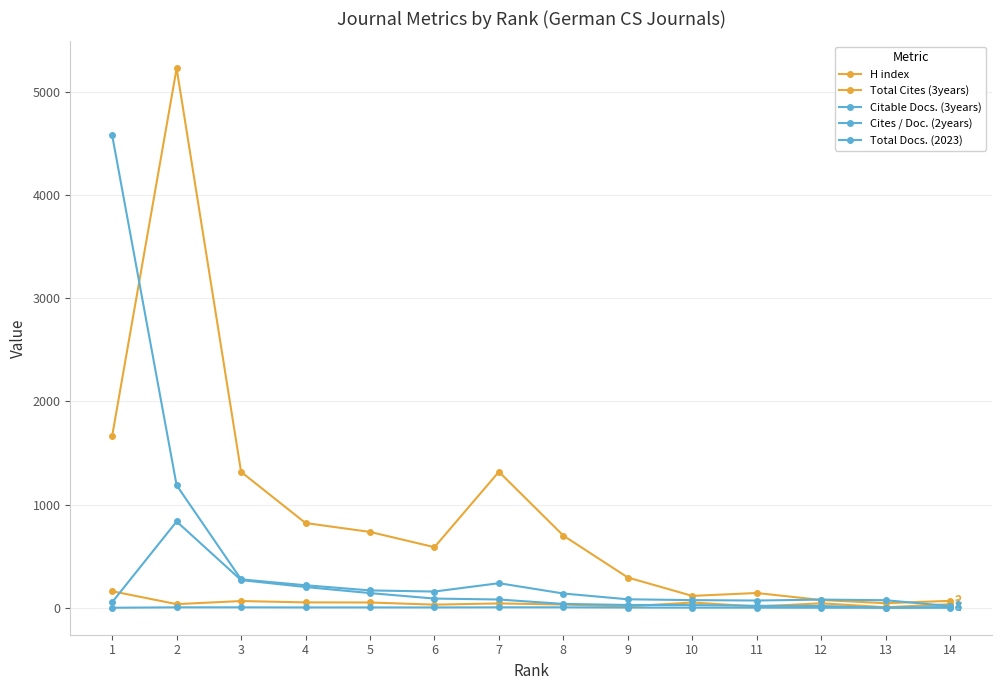

How many lines are shown in the chart?

5